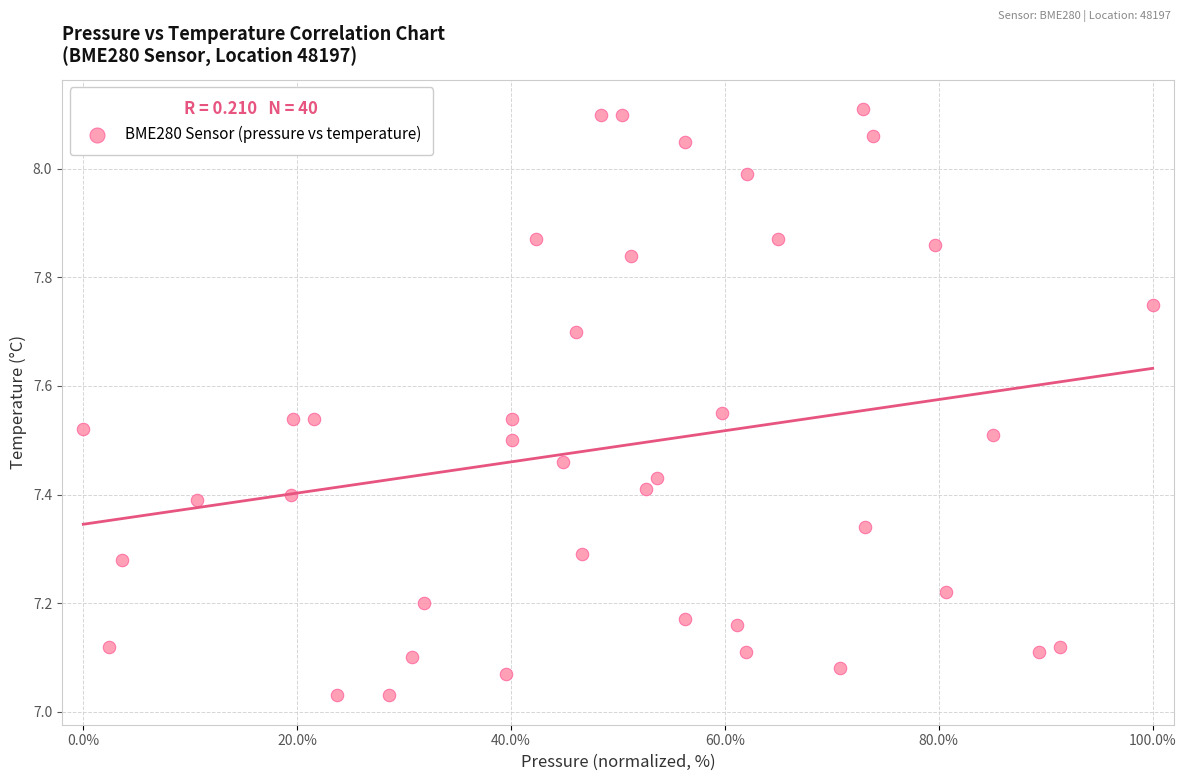

What is the range of Y values (max minus min)?

1.1